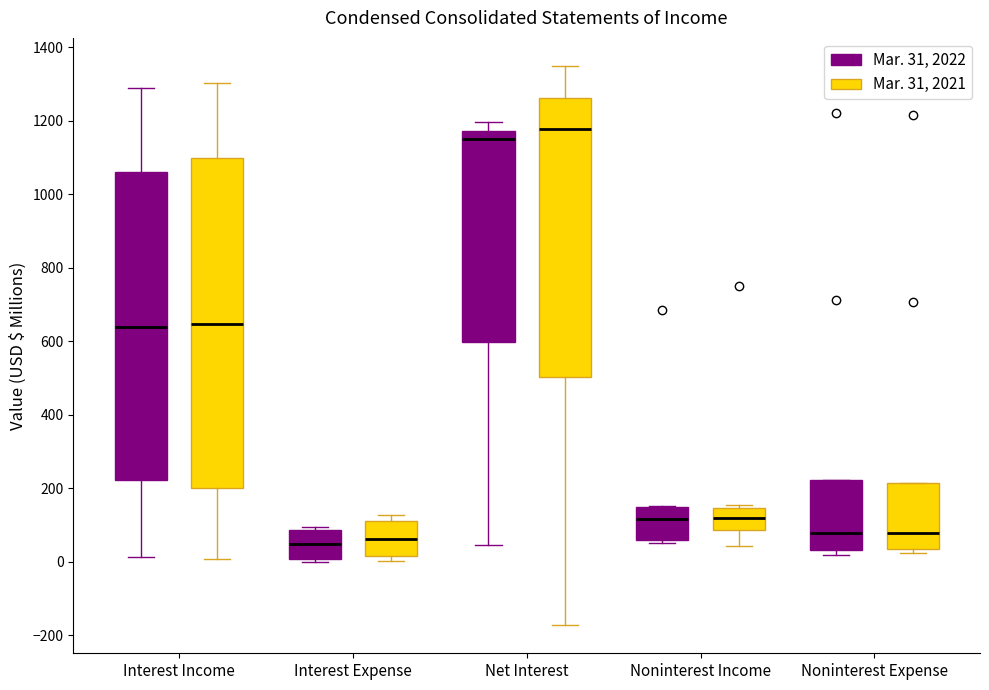

Where does the median line of the box for Noninterest Expense (Mar. 31, 2022) sit on the y-axis? The values are not printed on the chart, so give them approximately, as read against the axis.

80